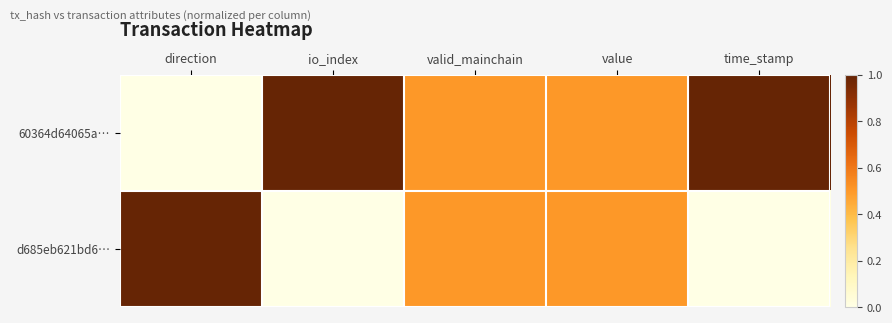

Which category has the lowest value across all series?

direction